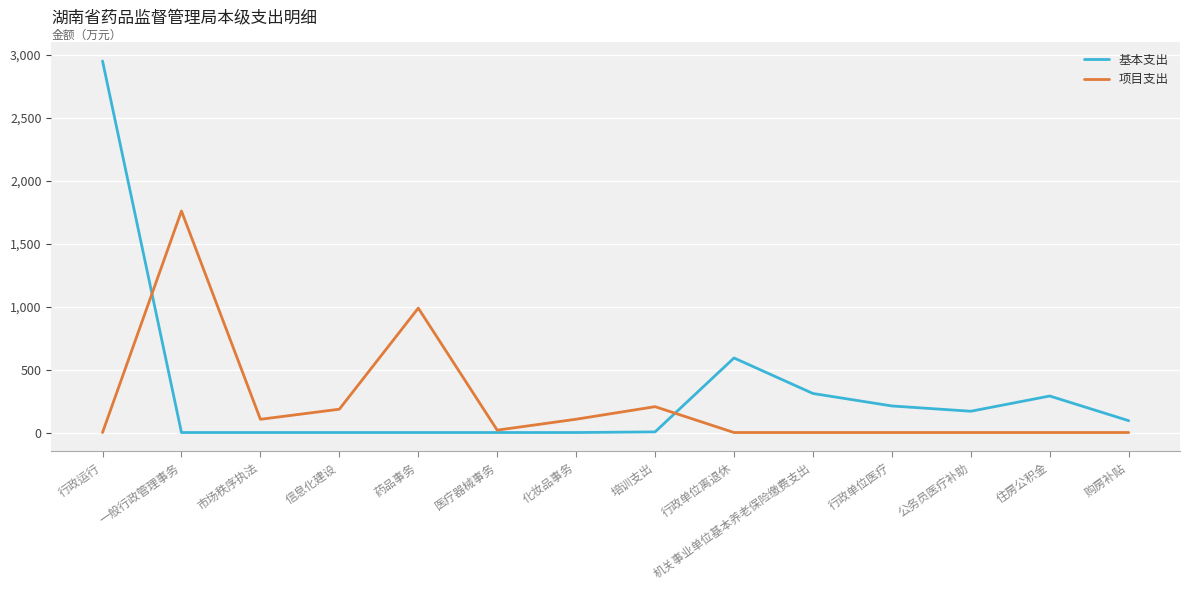

Is the value of 基本支出 at 公务员医疗补助 greater than the value of 项目支出 at 一般行政管理事务?

No